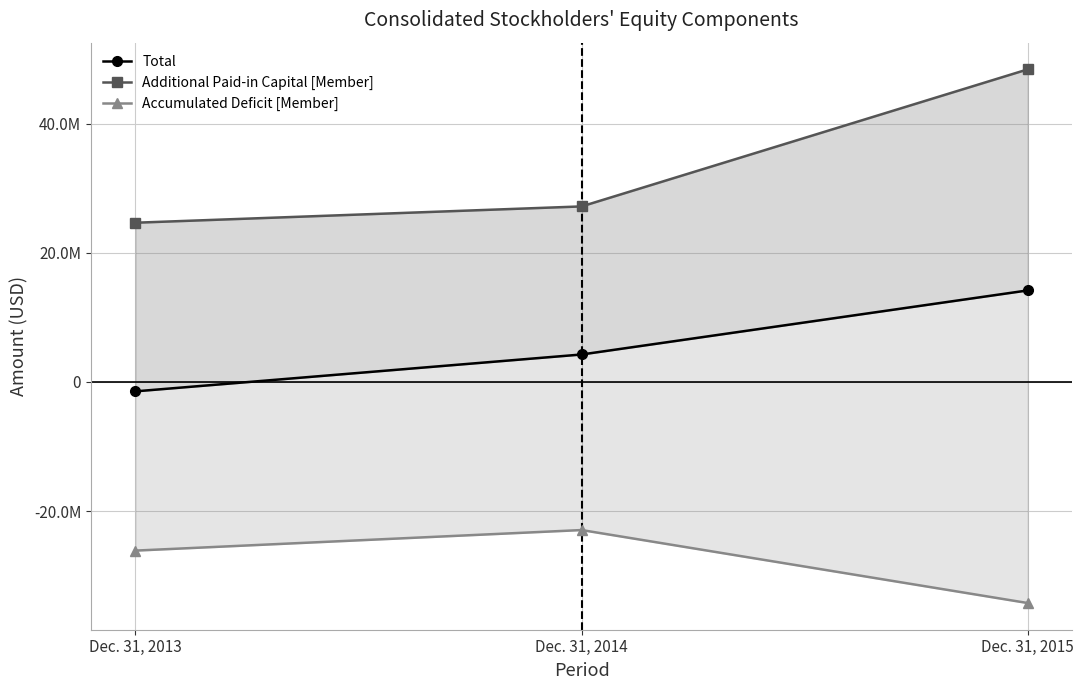

Reading left to right, list all the values displayed in this chart.

Total: Dec. 31, 2013=-1451026	Dec. 31, 2014=4259475	Dec. 31, 2015=14187041
Additional Paid-in Capital [Member]: Dec. 31, 2013=24674275	Dec. 31, 2014=27200536	Dec. 31, 2015=48436040
Accumulated Deficit [Member]: Dec. 31, 2013=-26125414	Dec. 31, 2014=-22941350	Dec. 31, 2015=-34249521